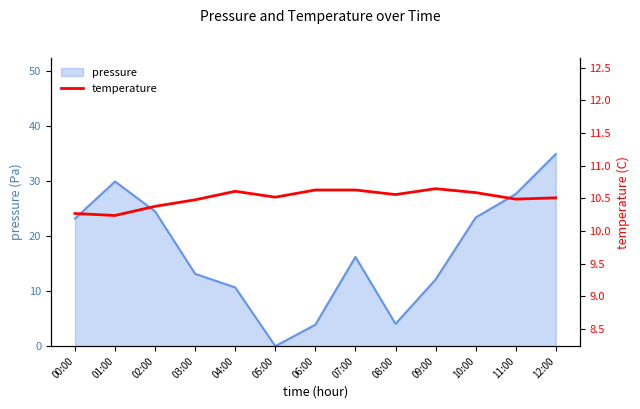

Reading right to left, what are all the values shown in this chart?

12:00=10.5	11:00=10.5	10:00=10.6	09:00=10.7	08:00=10.6	07:00=10.6	06:00=10.6	05:00=10.5	04:00=10.6	03:00=10.5	02:00=10.4	01:00=10.2	00:00=10.3